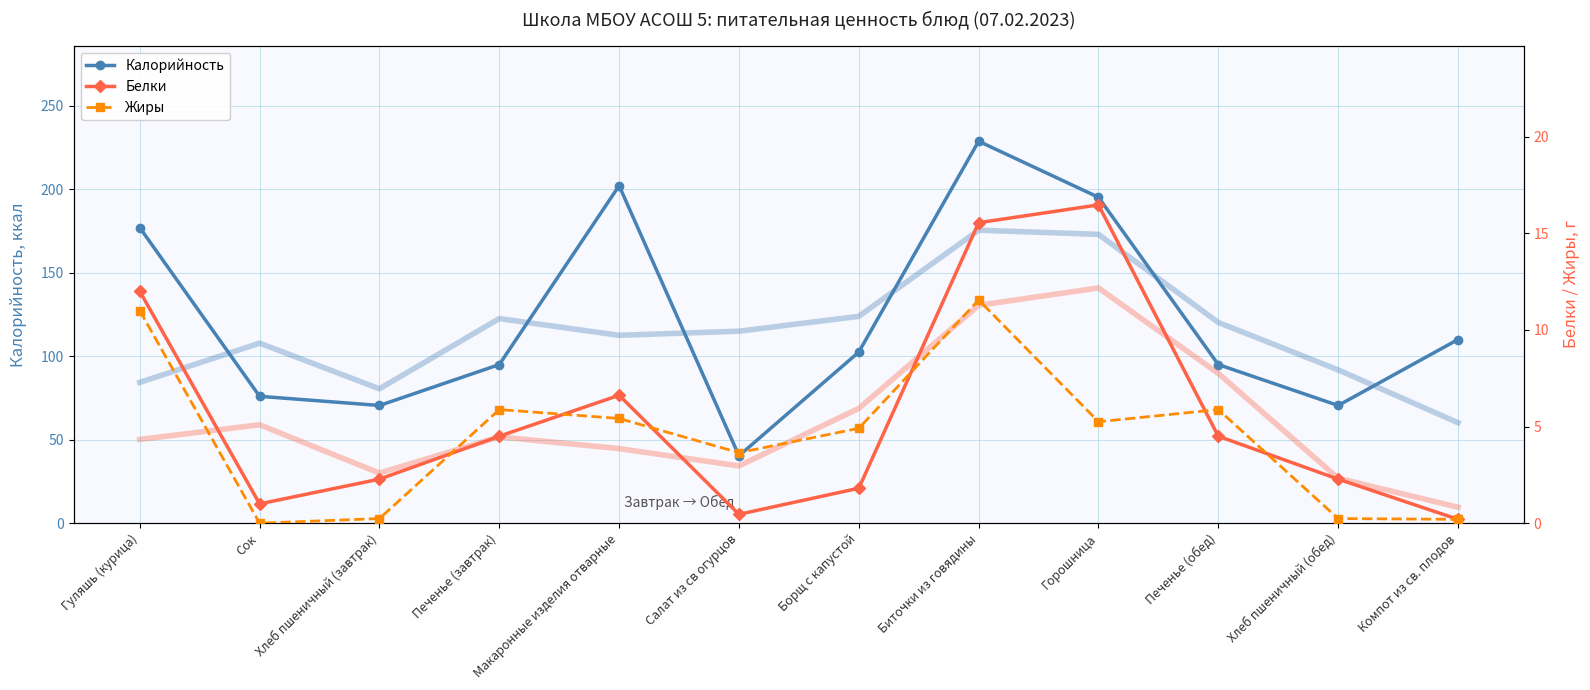

Reading left to right, transcribe all the data shown in this chart.

Калорийность: Гуляшь (курица)=177.0	Сок=76.0	Хлеб пшеничный (завтрак)=70.5	Печенье (завтрак)=95.0	Макаронные изделия отварные=202.1	Салат из св огурцов=40.4	Борщ с капустой=102.5	Биточки из говядины=228.8	Горошница=195.2	Печенье (обед)=95.0	Хлеб пшеничный (обед)=70.5	Компот из св. плодов=110.0
Белки: Гуляшь (курица)=12.0	Сок=1.0	Хлеб пшеничный (завтрак)=2.3	Печенье (завтрак)=4.5	Макаронные изделия отварные=6.6	Салат из св огурцов=0.5	Борщ с капустой=1.8	Биточки из говядины=15.6	Горошница=16.5	Печенье (обед)=4.5	Хлеб пшеничный (обед)=2.3	Компот из св. плодов=0.2
Жиры: Гуляшь (курица)=11.0	Сок=0.0	Хлеб пшеничный (завтрак)=0.2	Печенье (завтрак)=5.9	Макаронные изделия отварные=5.4	Салат из св огурцов=3.6	Борщ с капустой=4.9	Биточки из говядины=11.6	Горошница=5.2	Печенье (обед)=5.9	Хлеб пшеничный (обед)=0.2	Компот из св. плодов=0.2